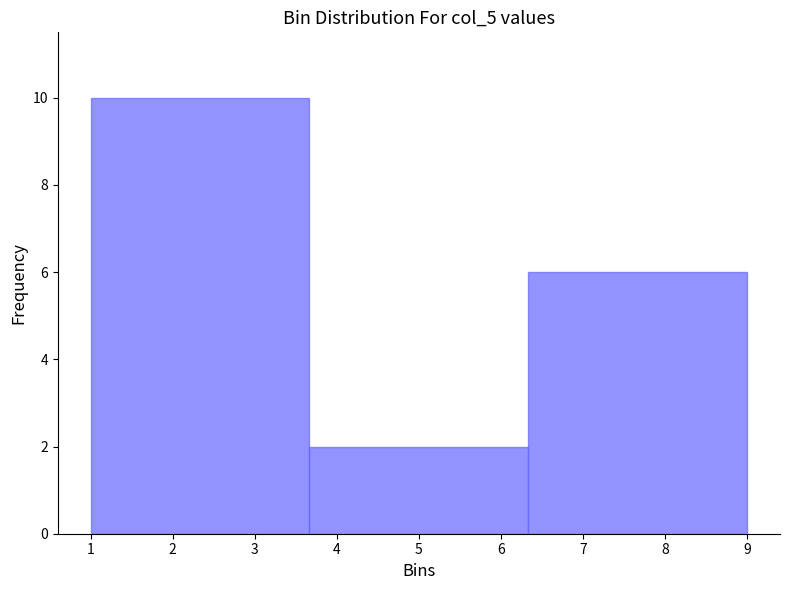

Reading left to right, list every bar in this chart as the range it spans on the x-axis followed by its height. Neither the bar edges nor the heights are printed on the chart, so give them approximately, as read against the axes.

1.0 to 3.7: 10
3.7 to 6.3: 2
6.3 to 9.0: 6